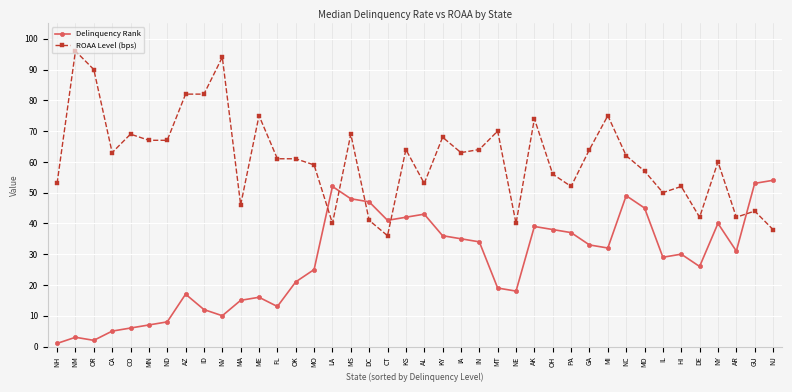

Reading left to right, transcribe all the data shown in this chart.

Delinquency Rank: NH=1	NM=3	OR=2	CA=5	CO=6	MN=7	ND=8	AZ=17	ID=12	NV=10	MA=15	ME=16	FL=13	OK=21	MO=25	LA=52	MS=48	DC=47	CT=41	KS=42	AL=43	KY=36	IA=35	IN=34	MT=19	NE=18	AK=39	OH=38	PA=37	GA=33	MI=32	NC=49	MD=45	IL=29	HI=30	DE=26	NY=40	AR=31	GU=53	NJ=54
ROAA Level (bps): NH=53	NM=96	OR=90	CA=63	CO=69	MN=67	ND=67	AZ=82	ID=82	NV=94	MA=46	ME=75	FL=61	OK=61	MO=59	LA=40	MS=69	DC=41	CT=36	KS=64	AL=53	KY=68	IA=63	IN=64	MT=70	NE=40	AK=74	OH=56	PA=52	GA=64	MI=75	NC=62	MD=57	IL=50	HI=52	DE=42	NY=60	AR=42	GU=44	NJ=38